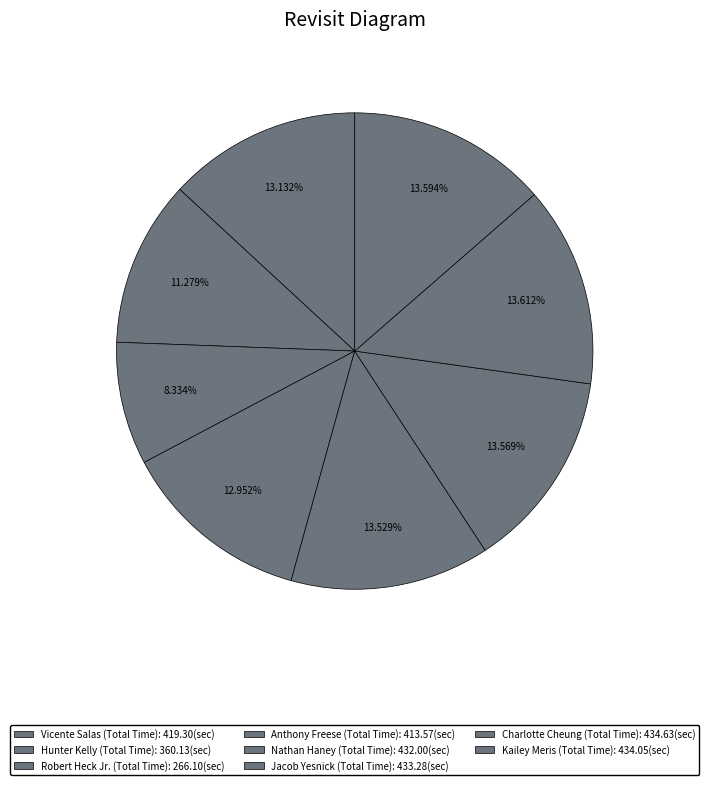

How many slices are in this pie chart?

8